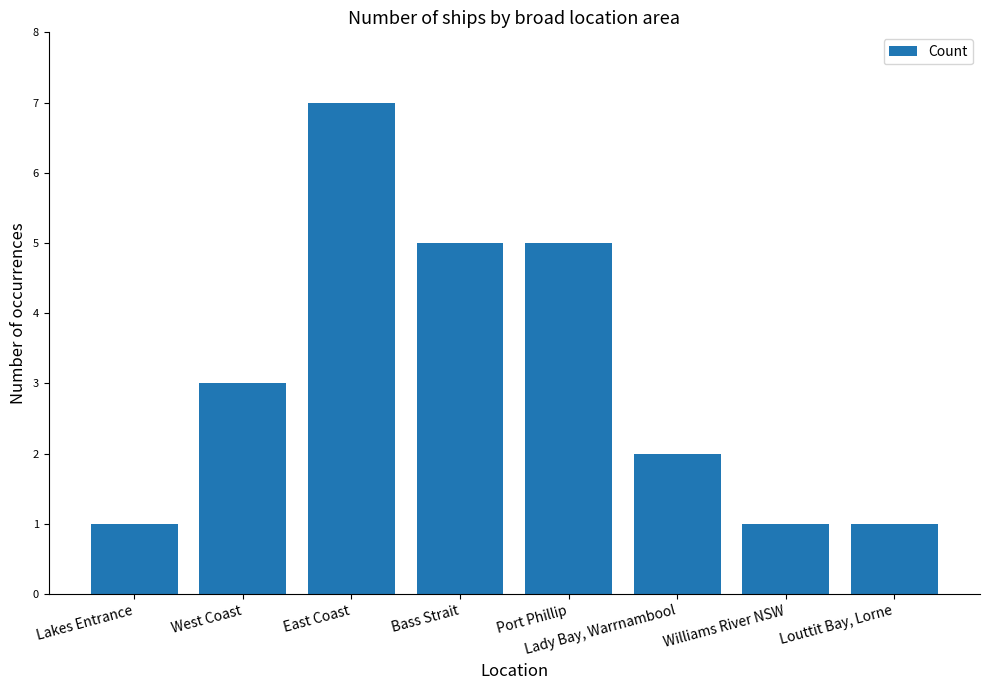

How many data points are less than 3?

4